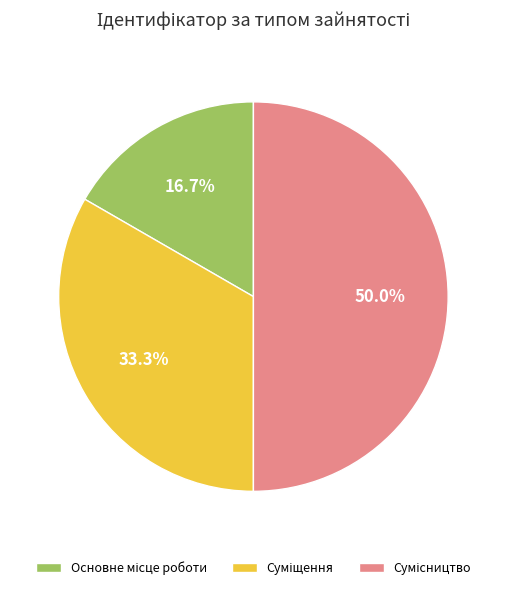

True or false: Сумісництво accounts for 50% of the total.

True